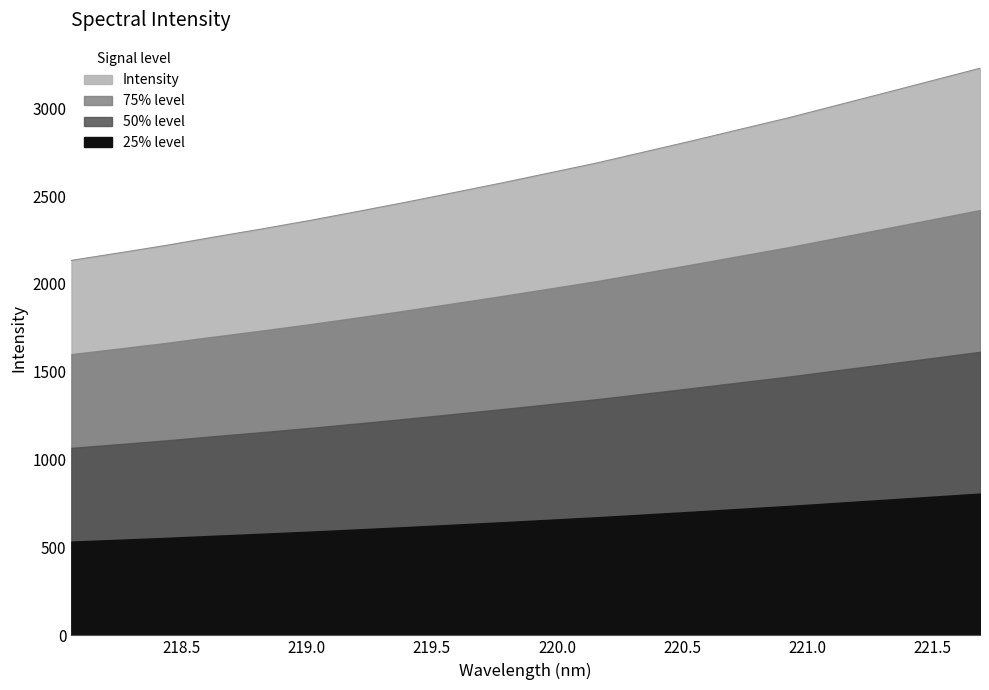

What is the label of the 17th point from the right?

218.6332